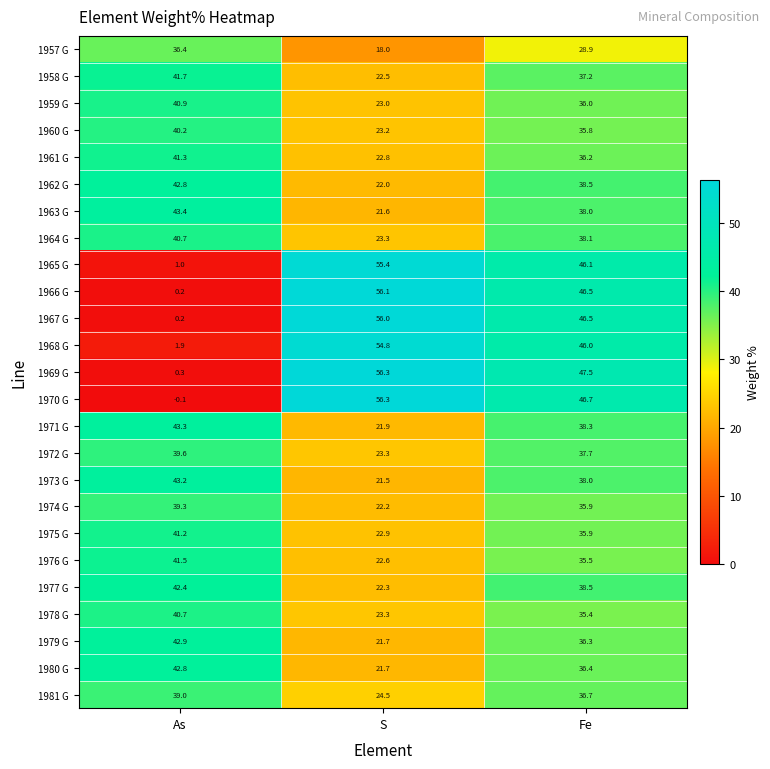

At which label does 1964 G reach its minimum?

S